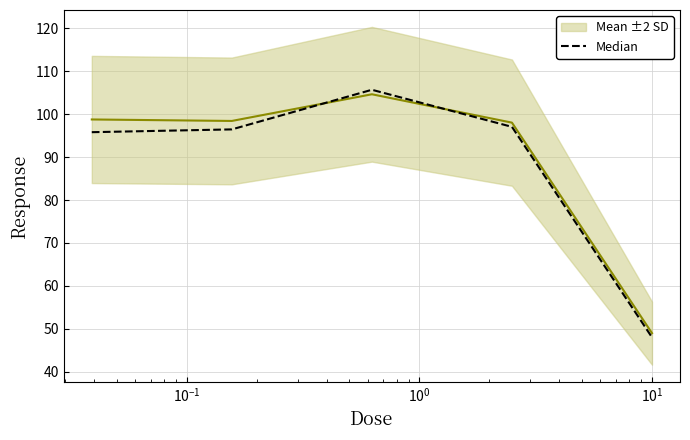

What is the sum of all Median values?

443.0